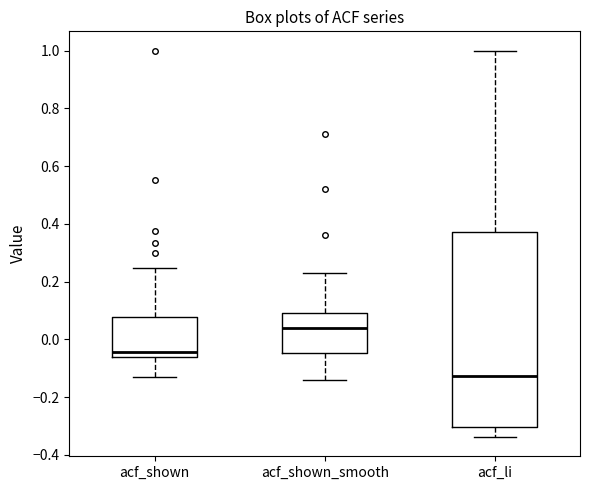

Reading left to right, transcribe this box plot: for each box, give where its median line is, the range the box spans, and where its two whiskers end, as read against the y-axis. The values are not printed on the chart, so give them approximately, as read against the axis.

acf_shown: median -0.04, box -0.06 to 0.08, whiskers -0.14 to 0.24
acf_shown_smooth: median 0.04, box -0.04 to 0.10, whiskers -0.14 to 0.22
acf_li: median -0.12, box -0.30 to 0.38, whiskers -0.34 to 1.00